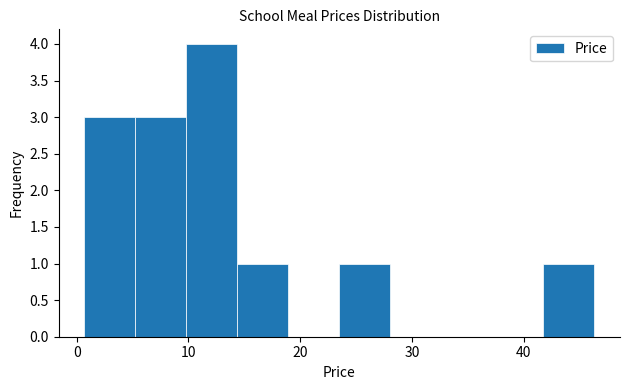

Over which range of the x-axis is the bar tallest?

10 to 14